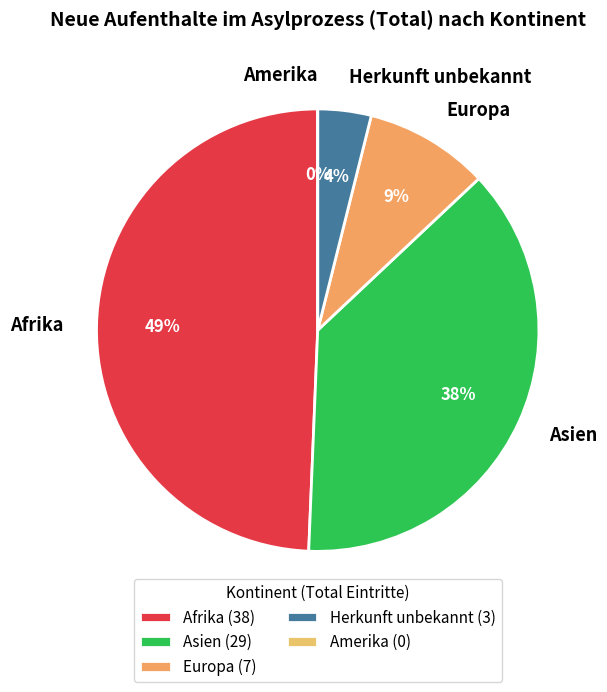

What is the change in value from Afrika to Amerika?

-38